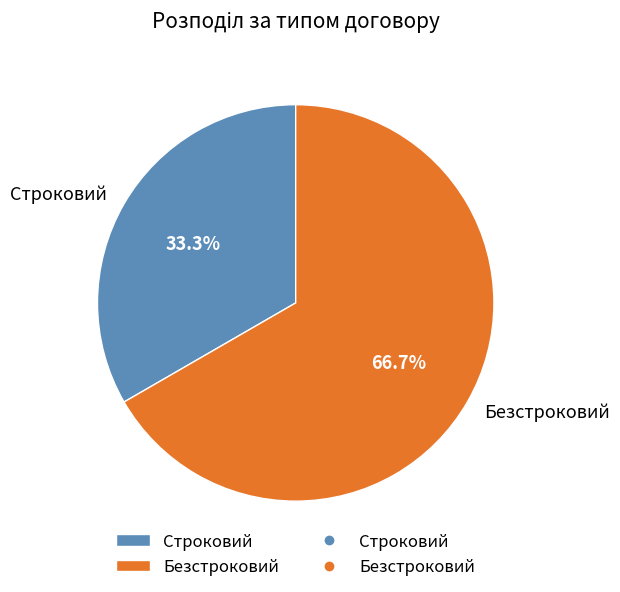

What percentage is the Безстроковий slice, to the nearest percent?

67%